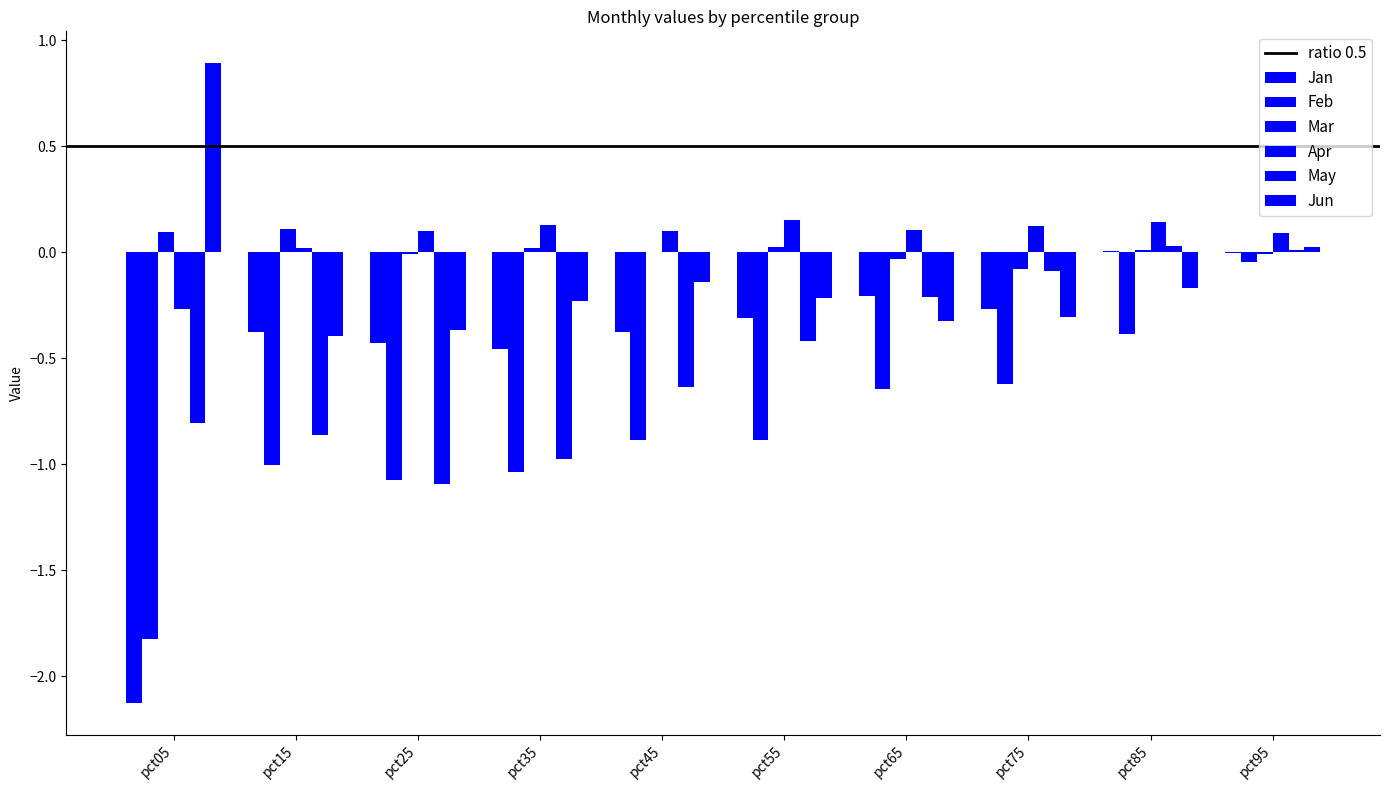

What is the greatest value displayed?

0.9